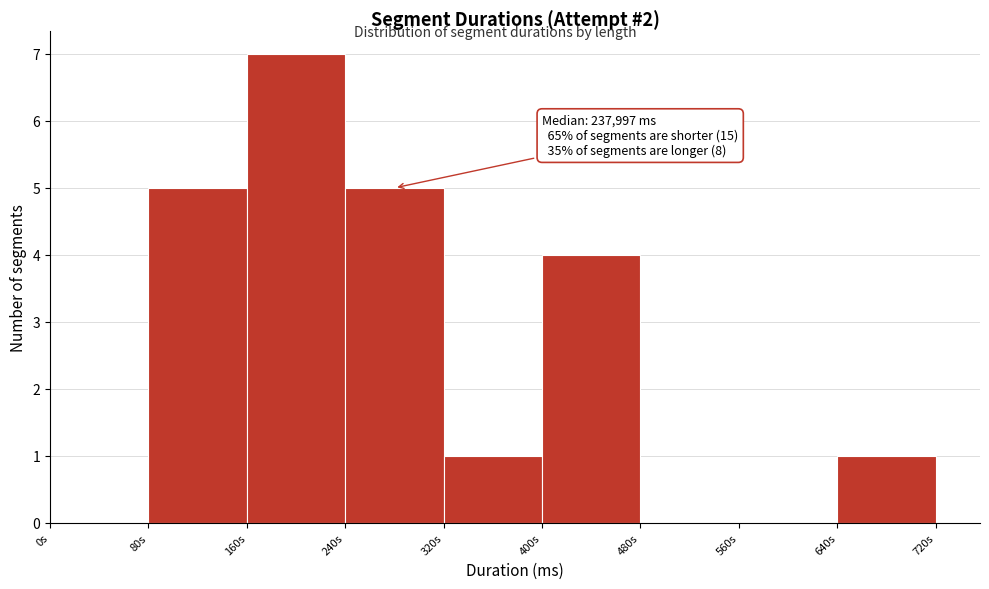

Reading left to right, transcribe all the data shown in this chart.

0s=0	80s=5	160s=7	240s=5	320s=1	400s=4	480s=0	560s=0	640s=1